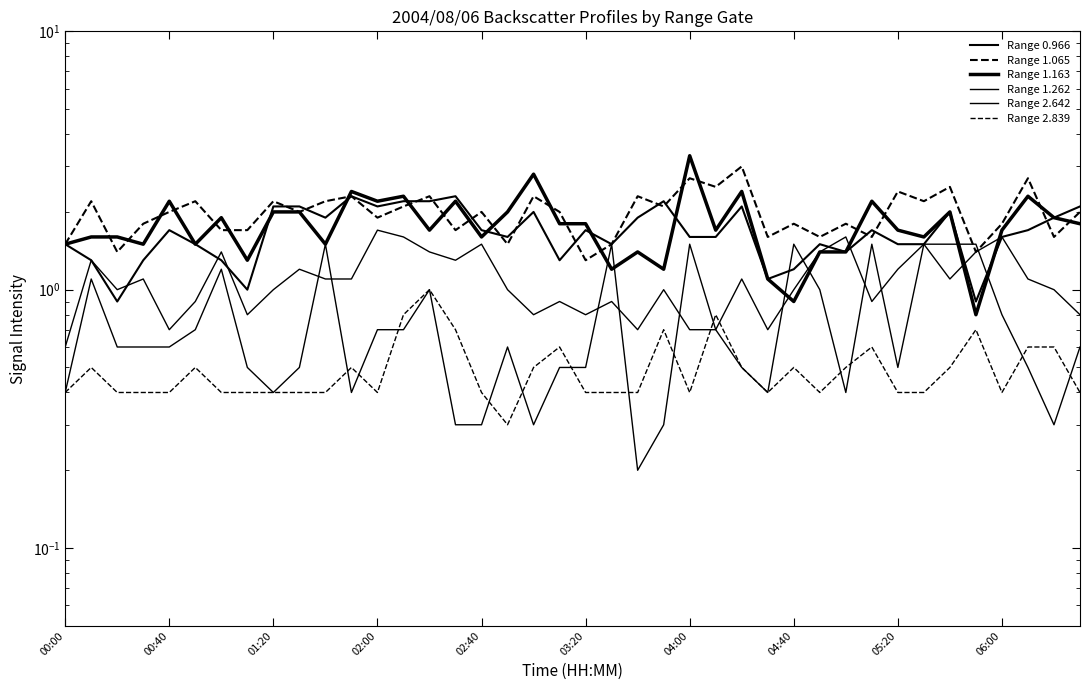

Which category has the highest value across all series?

04:00